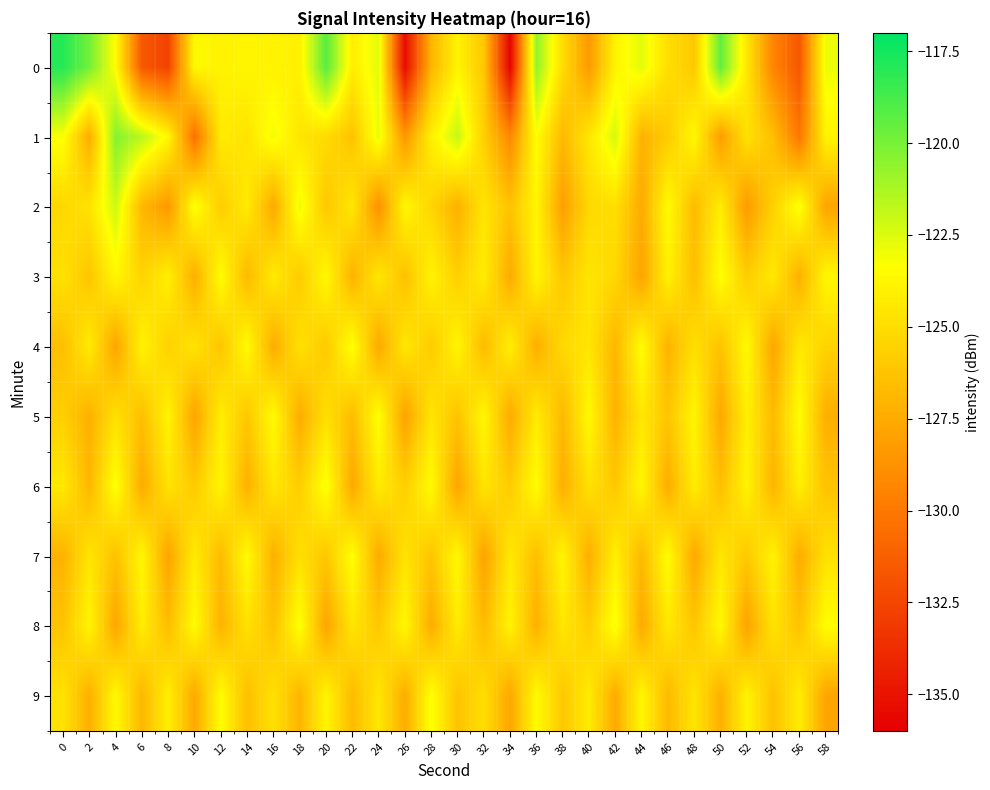

At which category does the chart reach its minimum across all series?

34